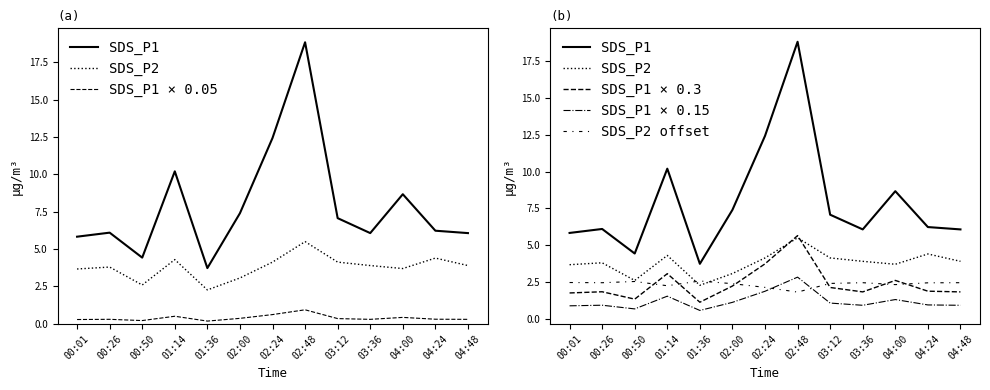

Reading left to right, list all the values displayed in this chart.

SDS_P1: 5.8	6.1	4.4	10.2	3.7	7.4	12.4	18.8	7.1	6.1	8.7	6.2	6.1
SDS_P2: 3.7	3.8	2.6	4.3	2.3	3.1	4.1	5.5	4.1	3.9	3.7	4.4	3.9
SDS_P1 × 0.05: 0.3	0.3	0.2	0.5	0.2	0.4	0.6	0.9	0.4	0.3	0.4	0.3	0.3
SDS_P1 × 0.3: 1.7	1.8	1.3	3.1	1.1	2.2	3.7	5.6	2.1	1.8	2.6	1.9	1.8
SDS_P1 × 0.15: 0.9	0.9	0.7	1.5	0.6	1.1	1.9	2.8	1.1	0.9	1.3	0.9	0.9
SDS_P2 offset: 2.5	2.4	2.5	2.2	2.6	2.4	2.1	1.8	2.4	2.4	2.3	2.4	2.4